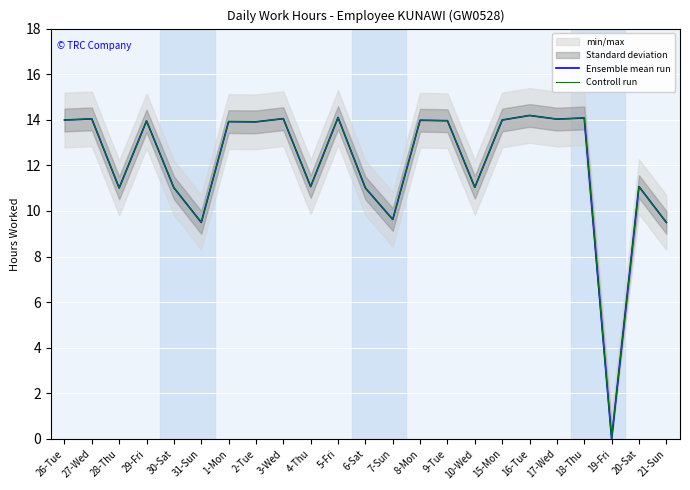

List the labels in order of Controll run value, largest first.

16-Tue, 5-Fri, 18-Thu, 3-Wed, 27-Wed, 17-Wed, 26-Tue, 15-Mon, 8-Mon, 9-Tue, 29-Fri, 1-Mon, 2-Tue, 4-Thu, 20-Sat, 10-Wed, 30-Sat, 28-Thu, 6-Sat, 7-Sun, 31-Sun, 21-Sun, 19-Fri